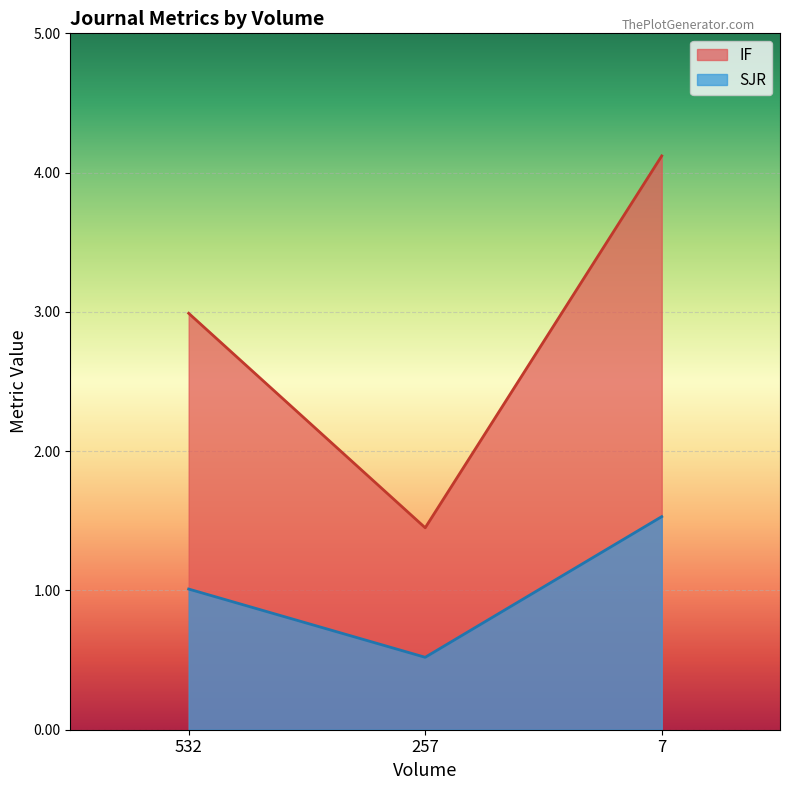

Is it true that SJR equals 1.7 at 532?

False